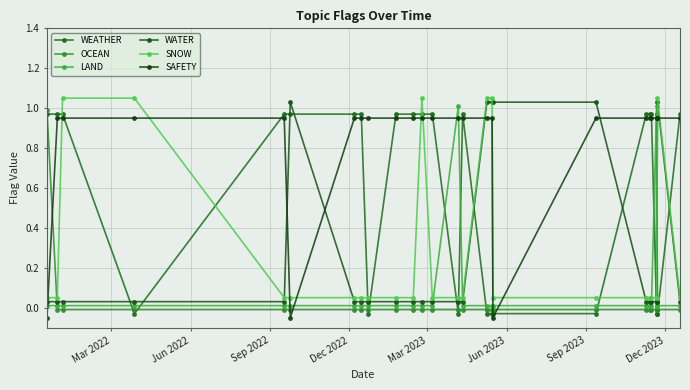

How many times do SNOW and WEATHER cross each other?

14